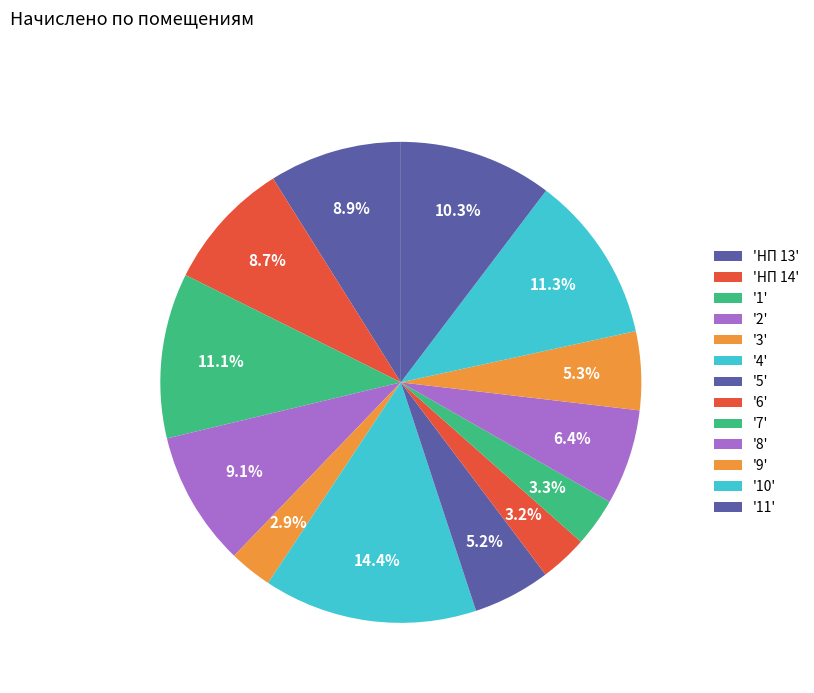

How many slices are in this pie chart?

13